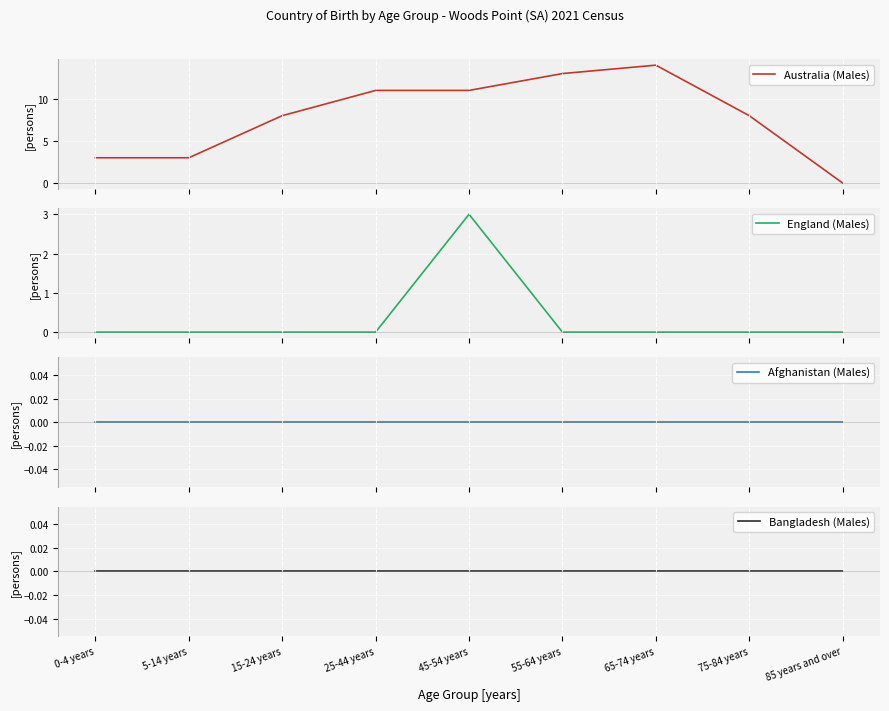

Is it true that Australia (Males) equals 4 at 0-4 years?

False